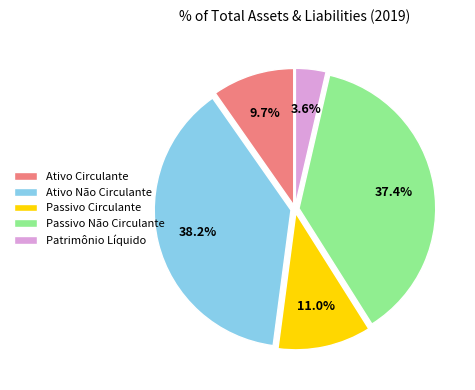

What percentage is the Patrimônio Líquido slice, to the nearest percent?

4%